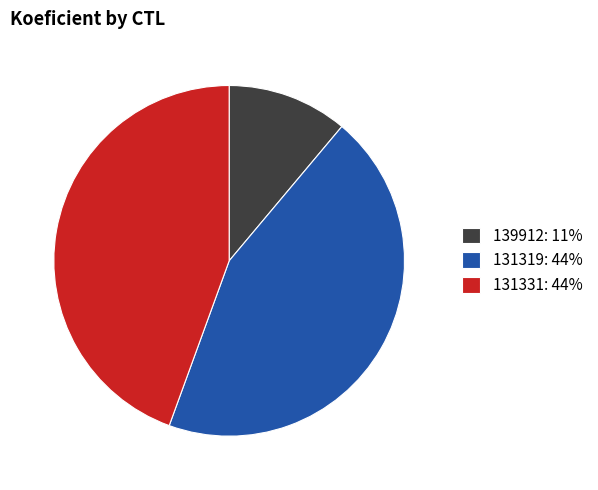

Does 131319 represent more than half of the total?

No